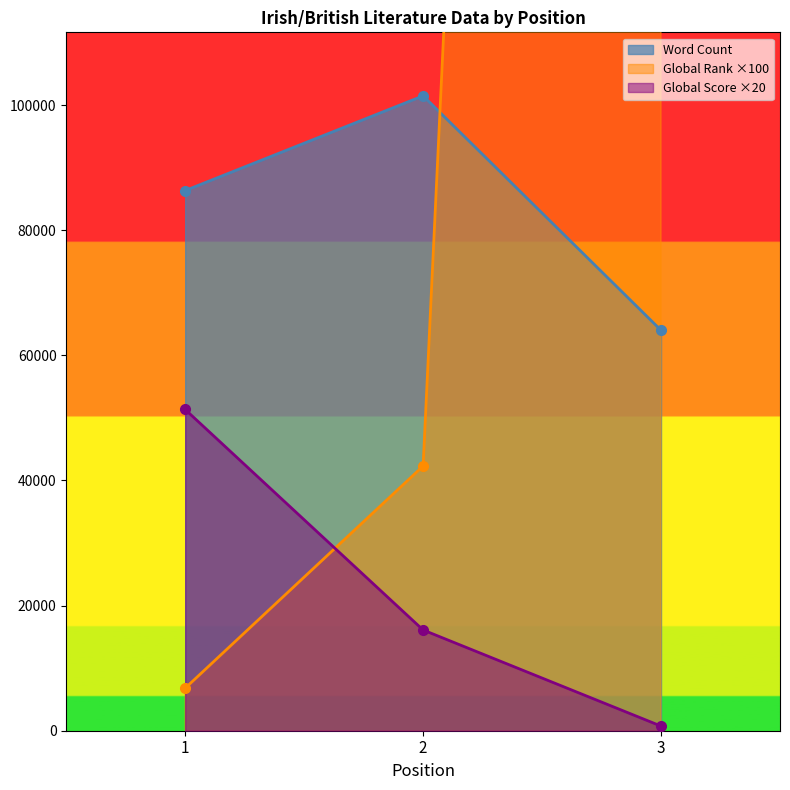

At 2, list the series in order from smallest to largest.

Global Score, Global Rank, Word Count